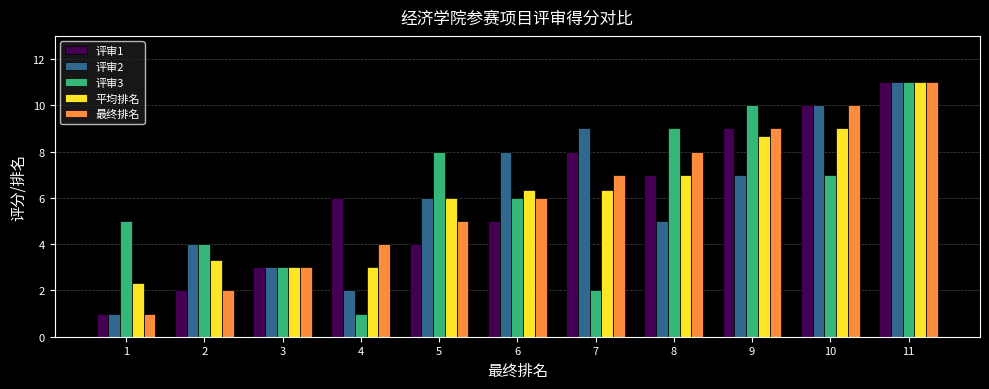

Which series changed the most between 4 and 10?

评审2